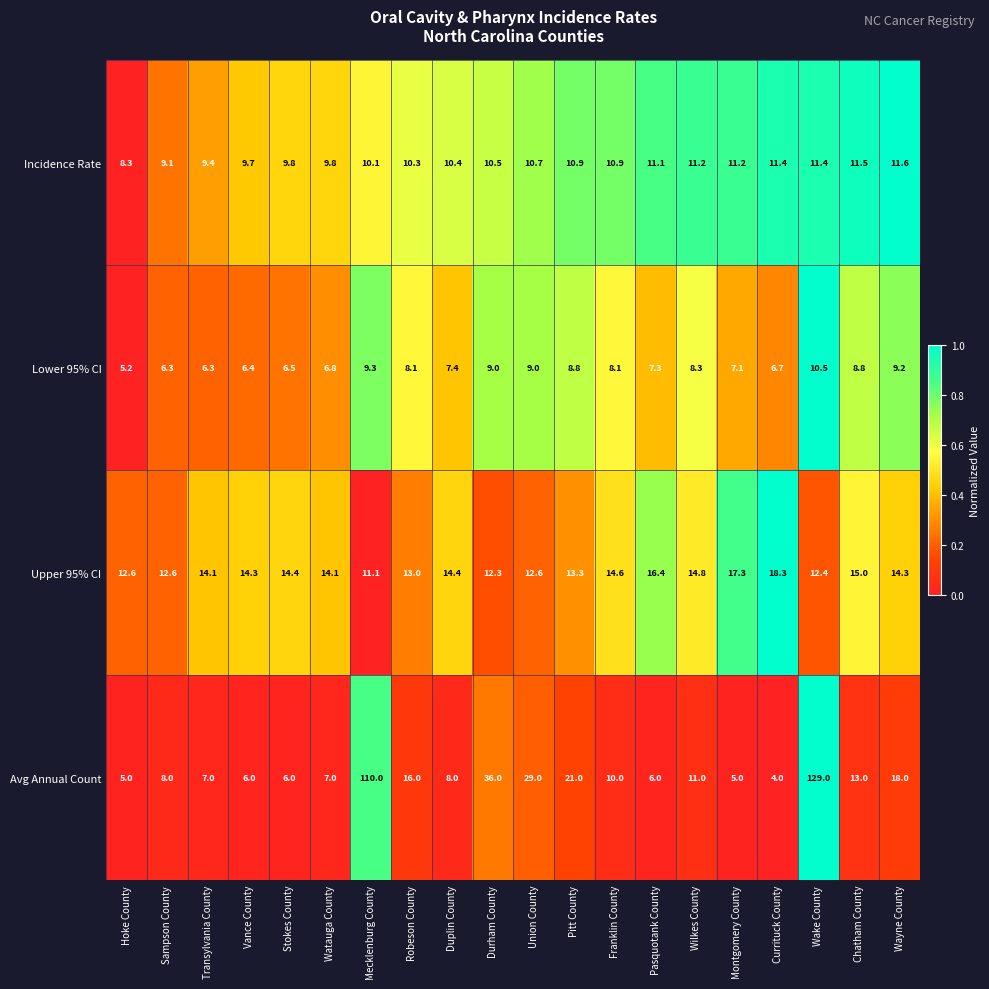

What is the difference between the maximum and minimum values in the Avg Annual Count series?

125.0